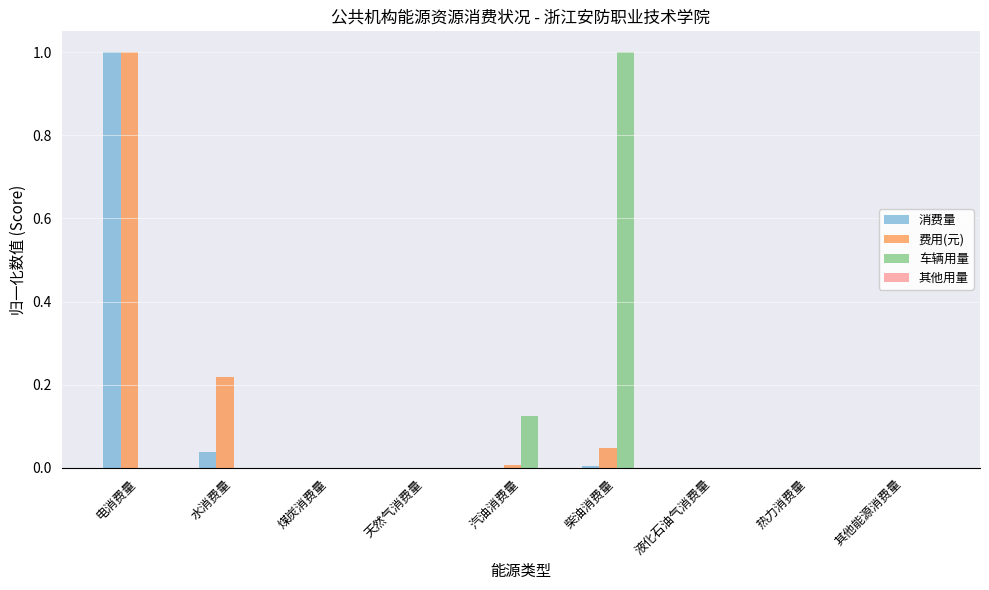

The 车辆用量 series shows 0.0 at 液化石油气消费量. True or false?

True